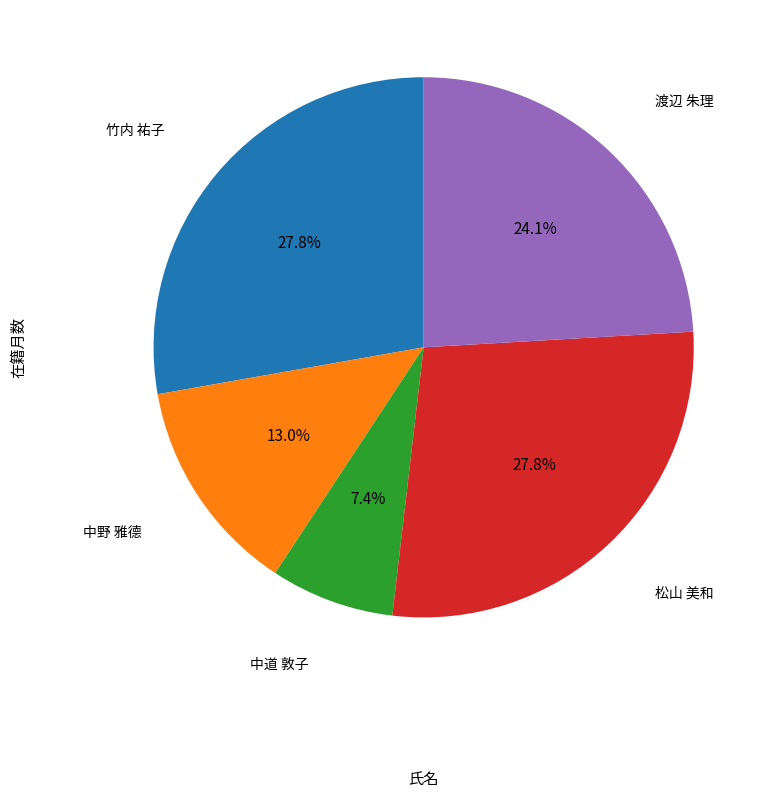

Is there any slice that represents more than half of the pie?

No